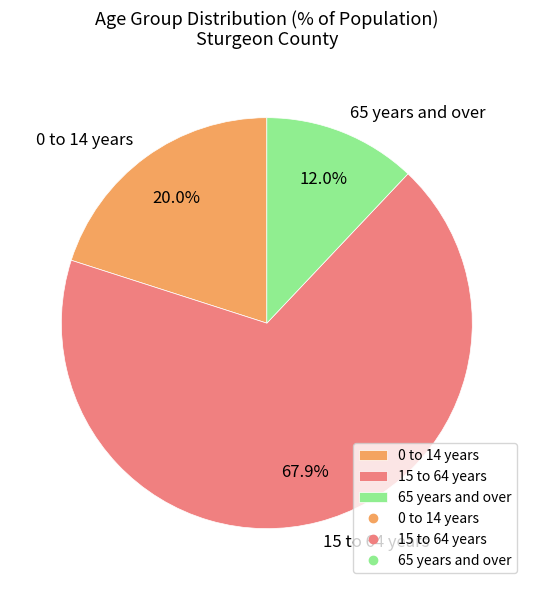

How many slices are in this pie chart?

3